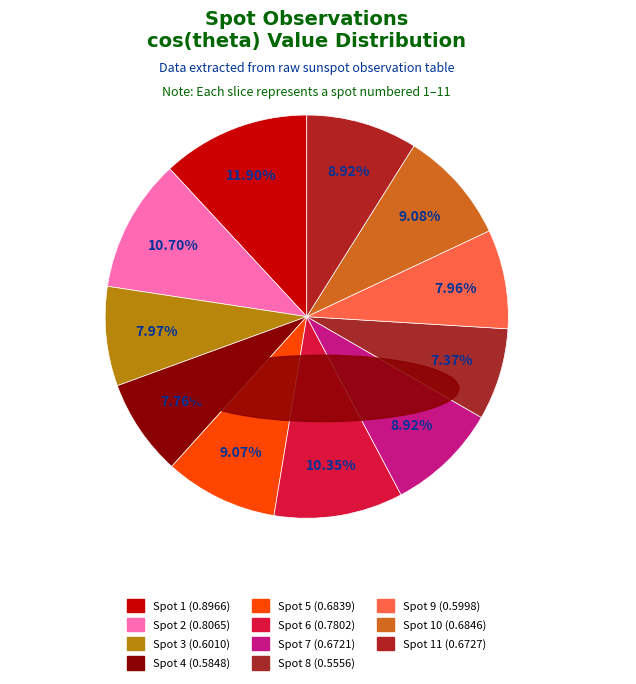

Count the number of slices in the pie.

11